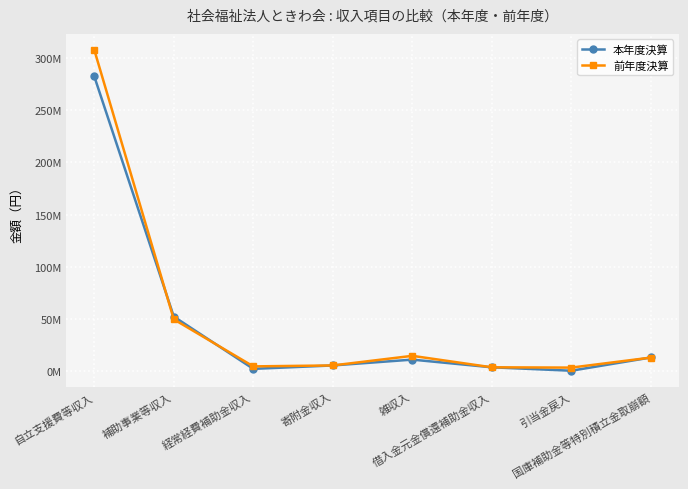

In 本年度決算, how many points are lower than both neighbors (excluding endpoints)?

2